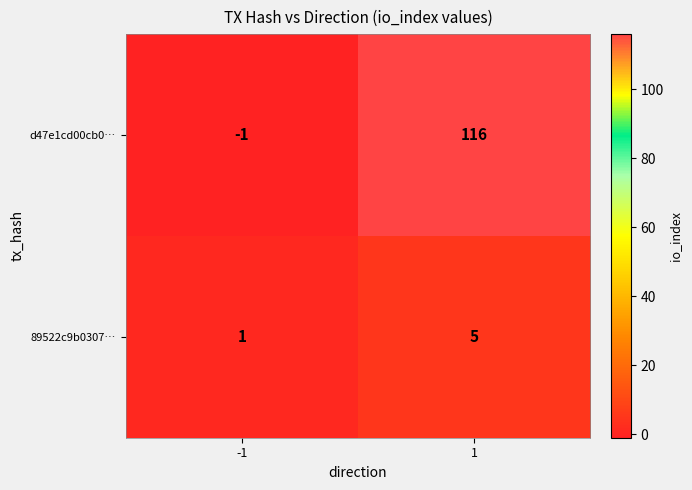

At which category is the sum across all series the highest?

1